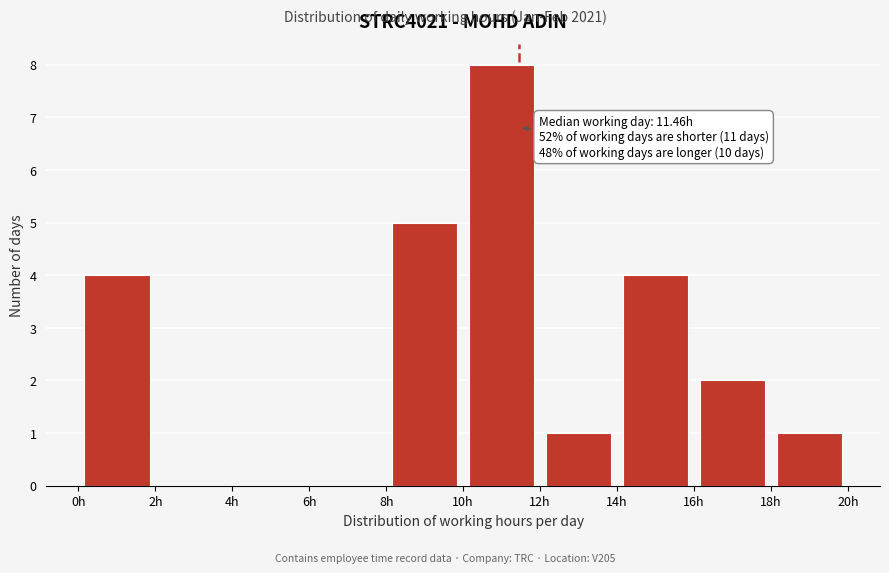

Over which range of the x-axis is the bar tallest?

10 to 12